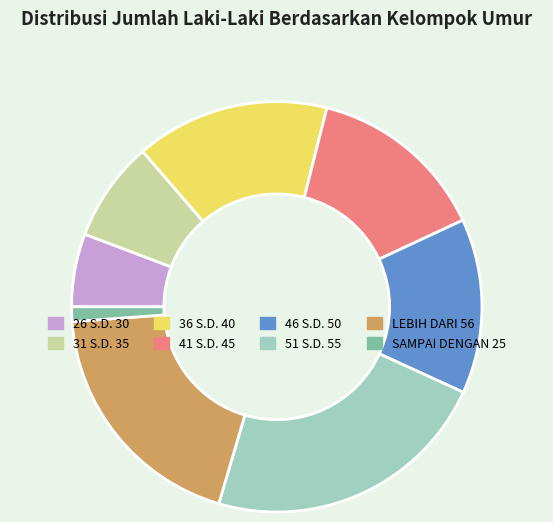

True or false: 26 S.D. 30 accounts for 14% of the total.

False